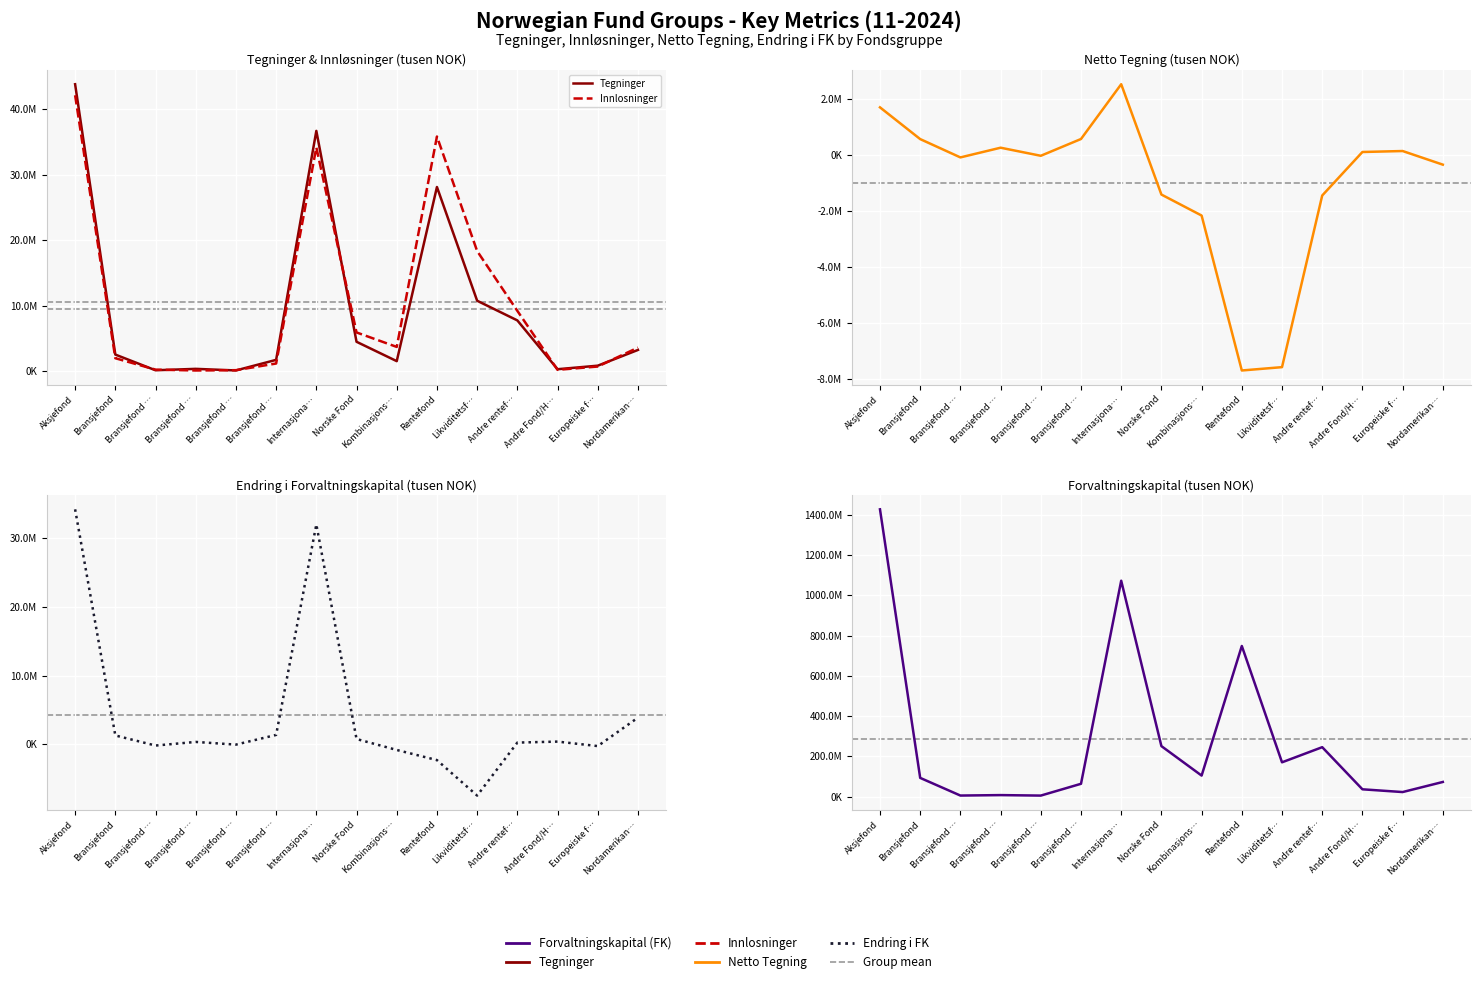

Rank the series at Nordamerikan… from lowest to highest value.

Netto Tegning, Tegninger, Innlosninger, Endring i FK, Forvaltningskapital (FK)